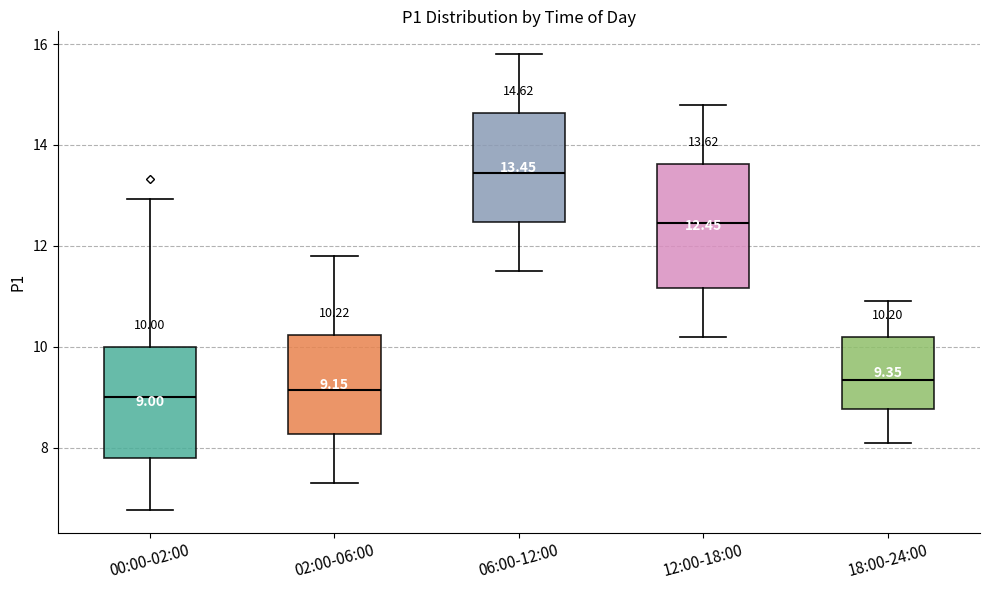

Which box is the tallest, from its lower edge to its upper edge?

12:00-18:00